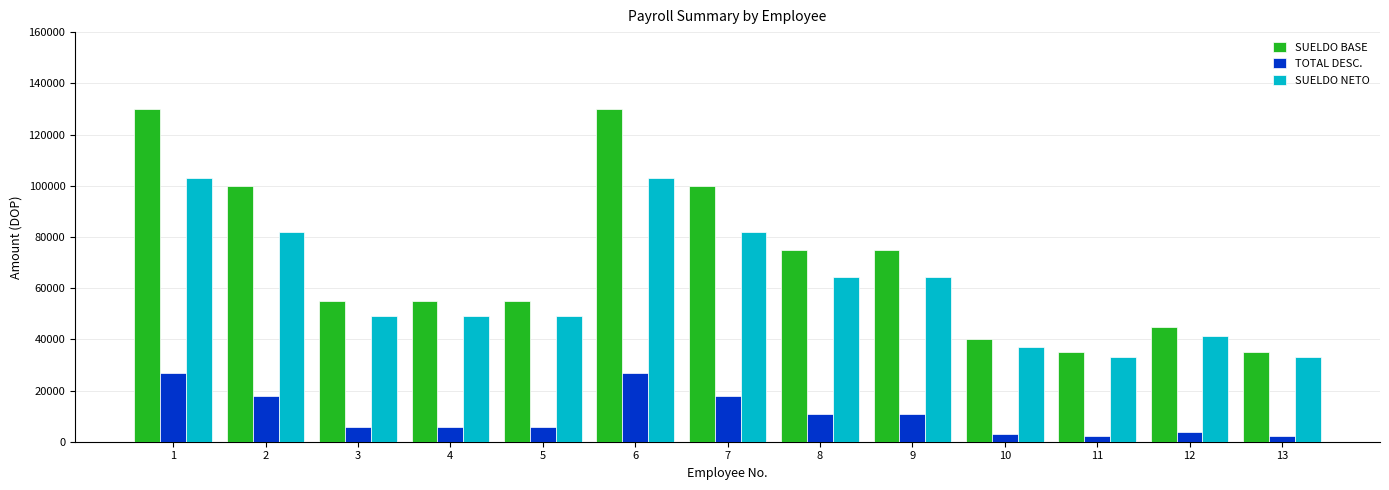

At 13, list the series in order from smallest to largest.

TOTAL DESC., SUELDO NETO, SUELDO BASE